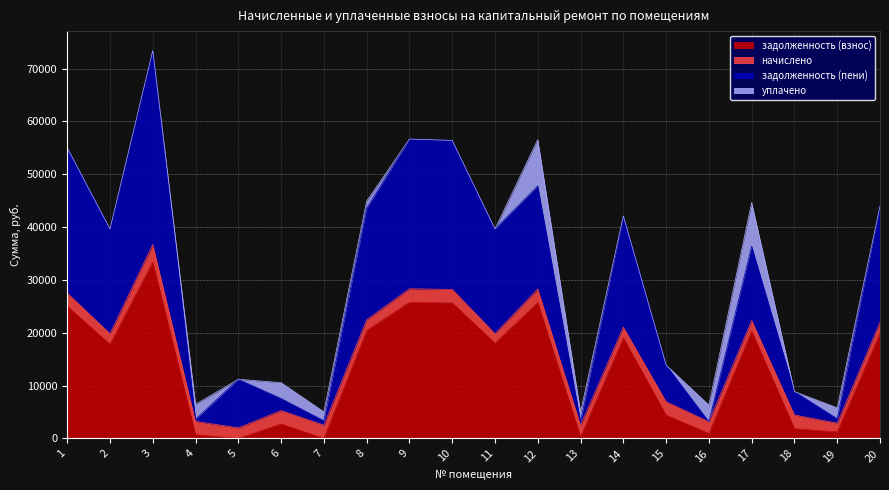

Between 6 and 9, which series saw the biggest shift?

задолженность (пени)